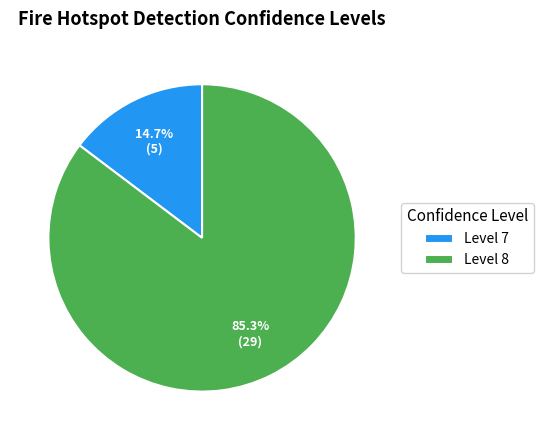

Which has a higher value, Level 7 or Level 8?

Level 8